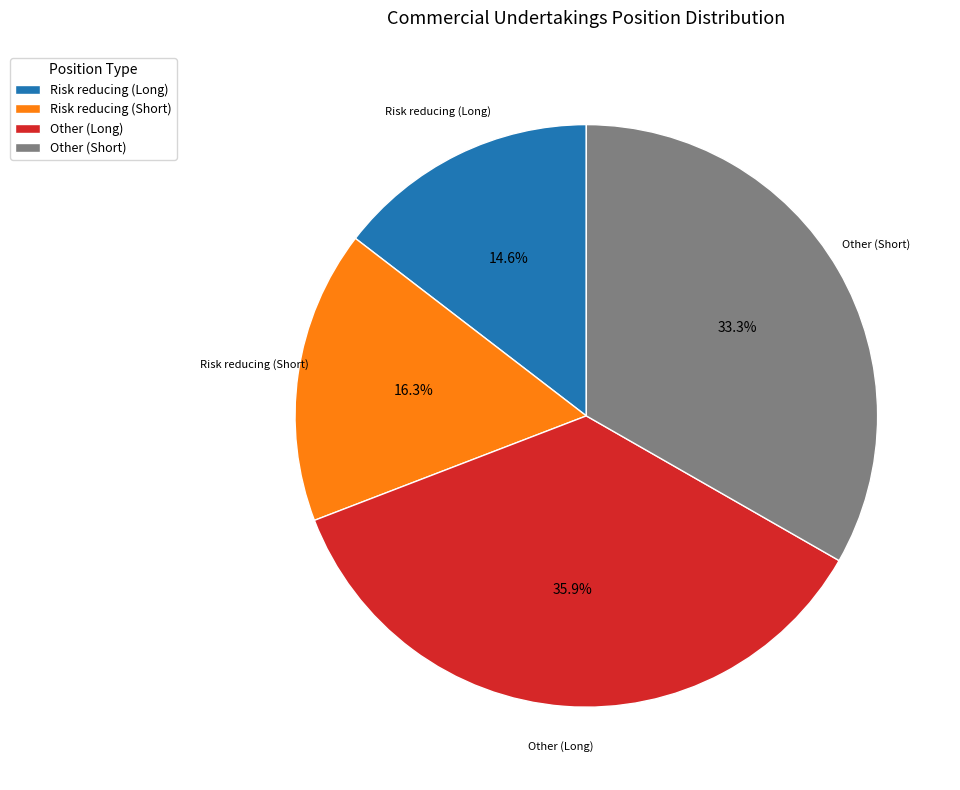

The Other (Long) slice represents 36% of the pie. True or false?

True